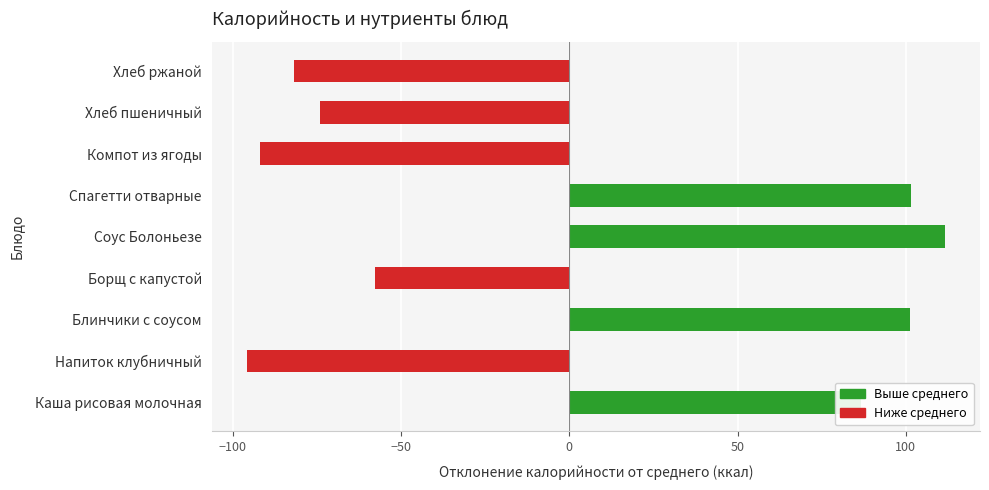

What is the difference between the second highest and minimum values?

197.6